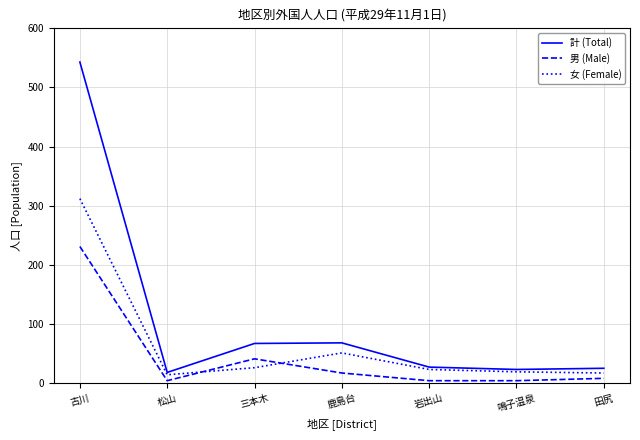

In 女 (Female), how many points are lower than both neighbors (excluding endpoints)?

1